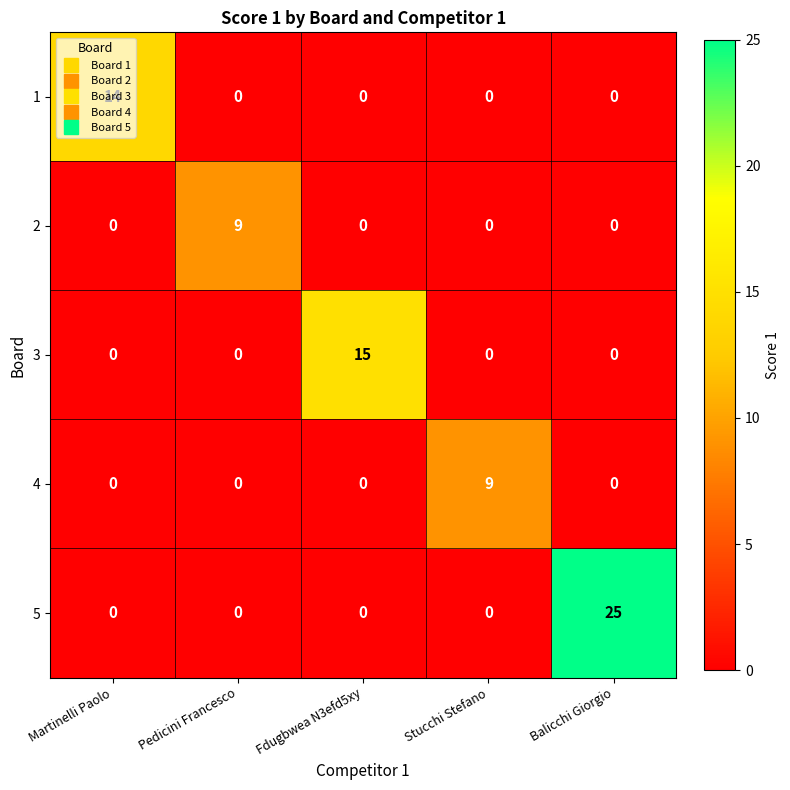

Which series has the largest total across all categories?

5